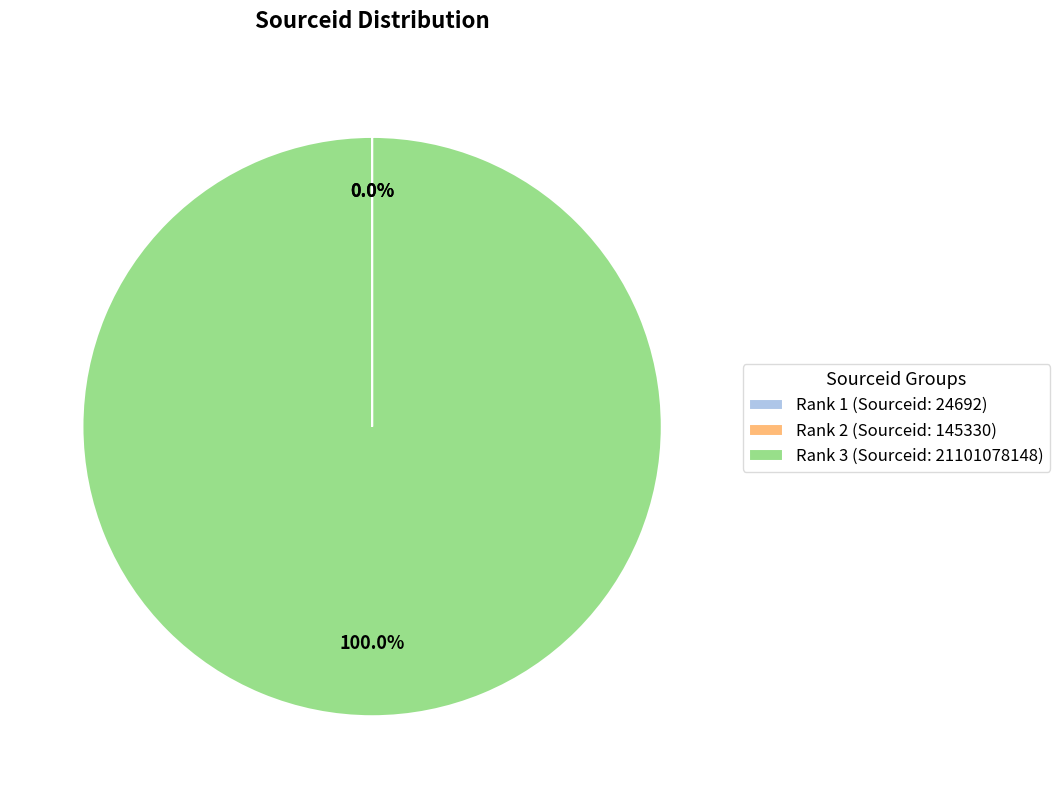

Which slice is the largest?

Rank 3 (Sourceid: 21101078148)